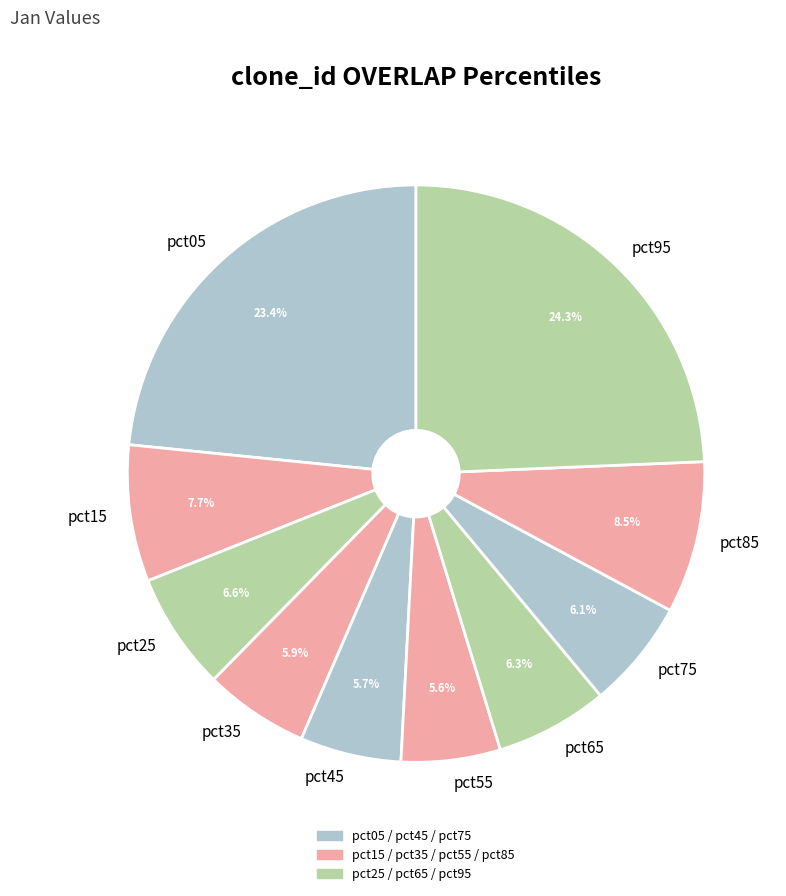

Does pct35 represent more than half of the total?

No